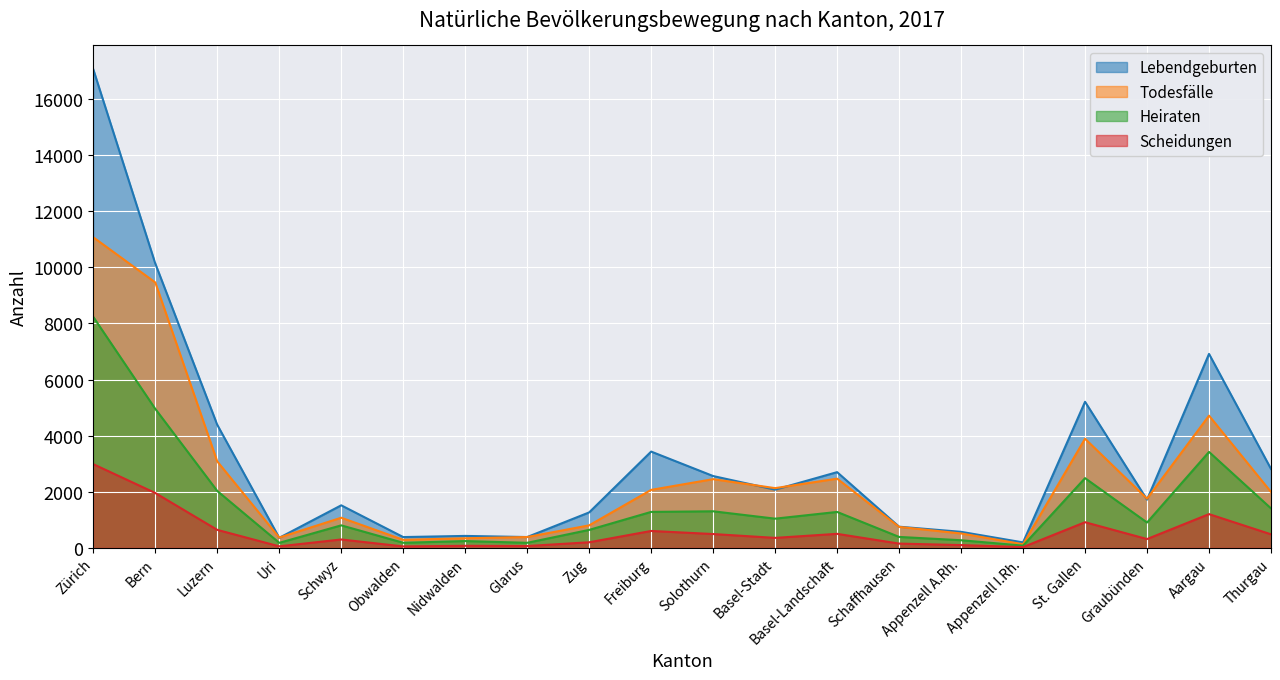

At which label is Lebendgeburten closest to 8628?

Bern